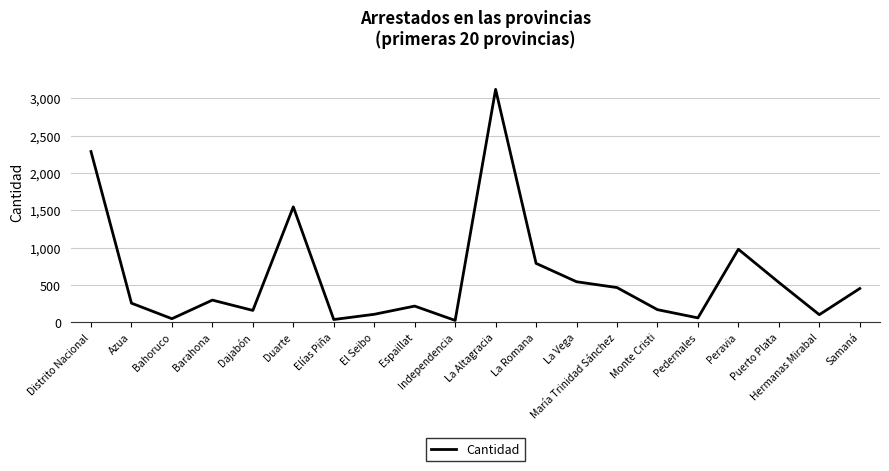

Is this an area chart (filled region under the line)?

No